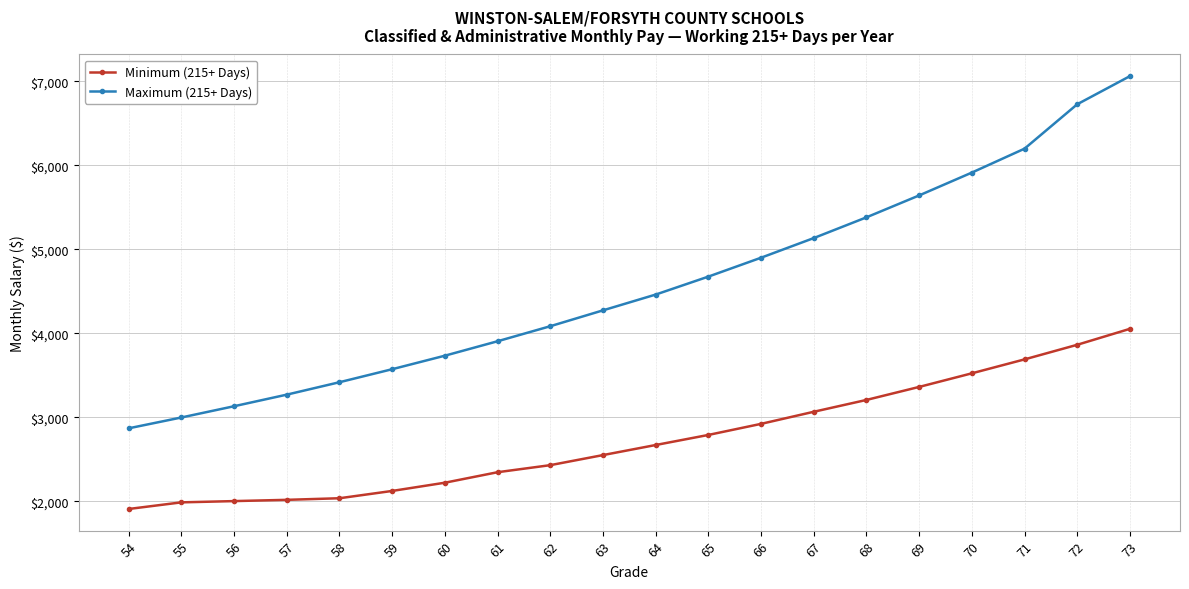

Is the value of Minimum (215+ Days) at 54 greater than the value of Maximum (215+ Days) at 67?

No